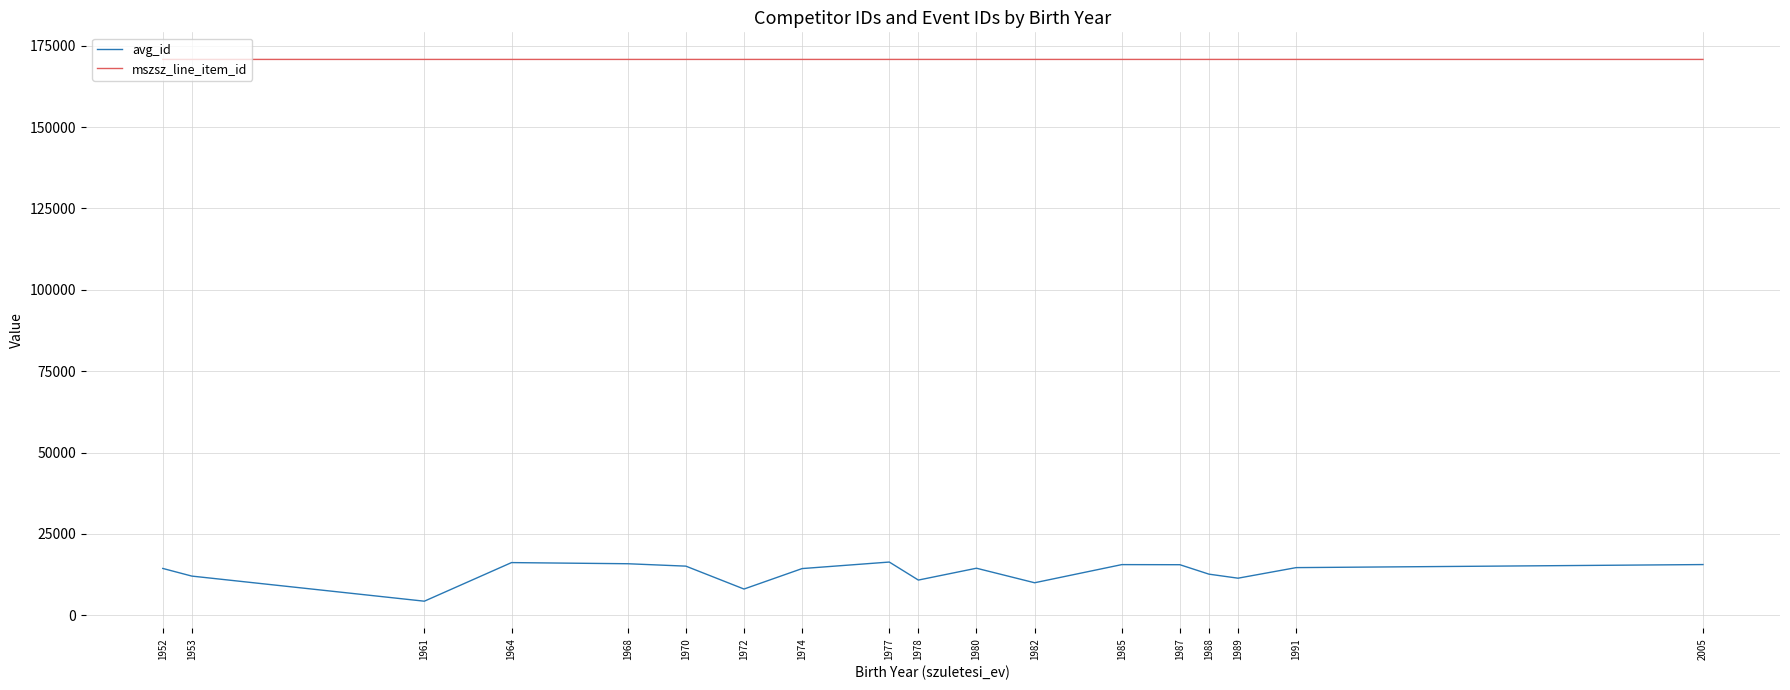

What is the total value across all series at 1987?

186348.0